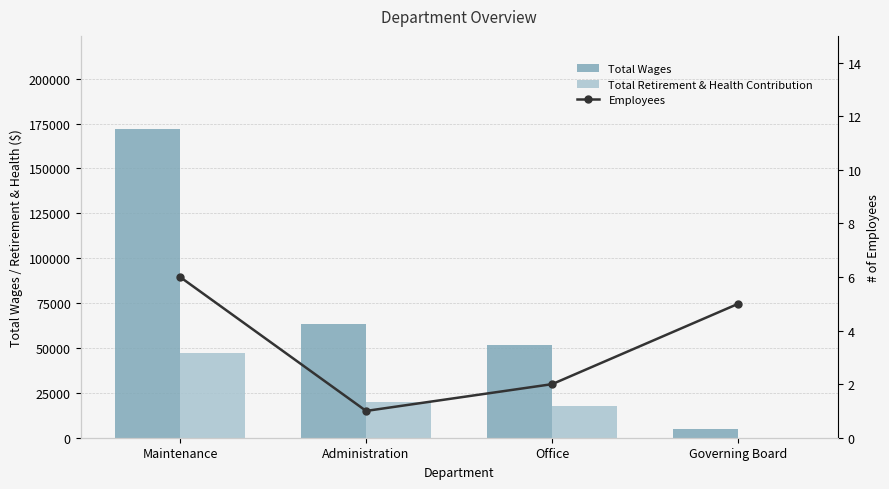

Reading left to right, transcribe all the data shown in this chart.

Total Wages: 172200	63587	51534	4900
Total Retirement & Health Contribution: 47301	19654	17608	0
Employees: 6	1	2	5